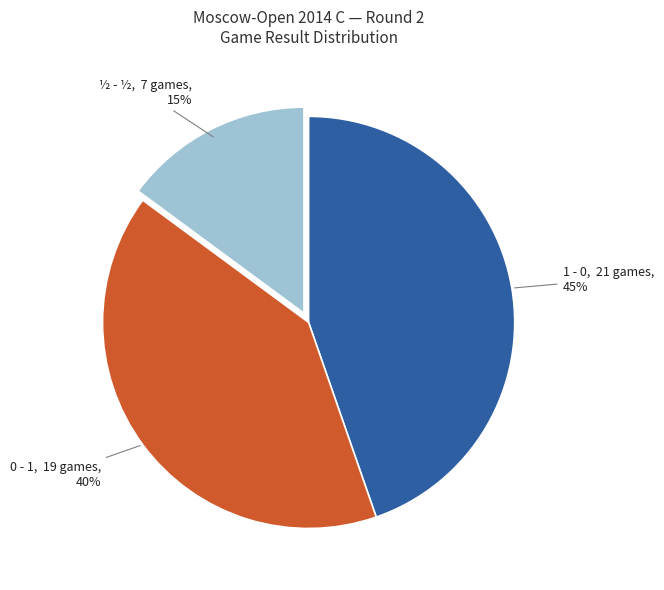

Rank the categories by value from lowest to highest.

½ - ½, 0 - 1, 1 - 0